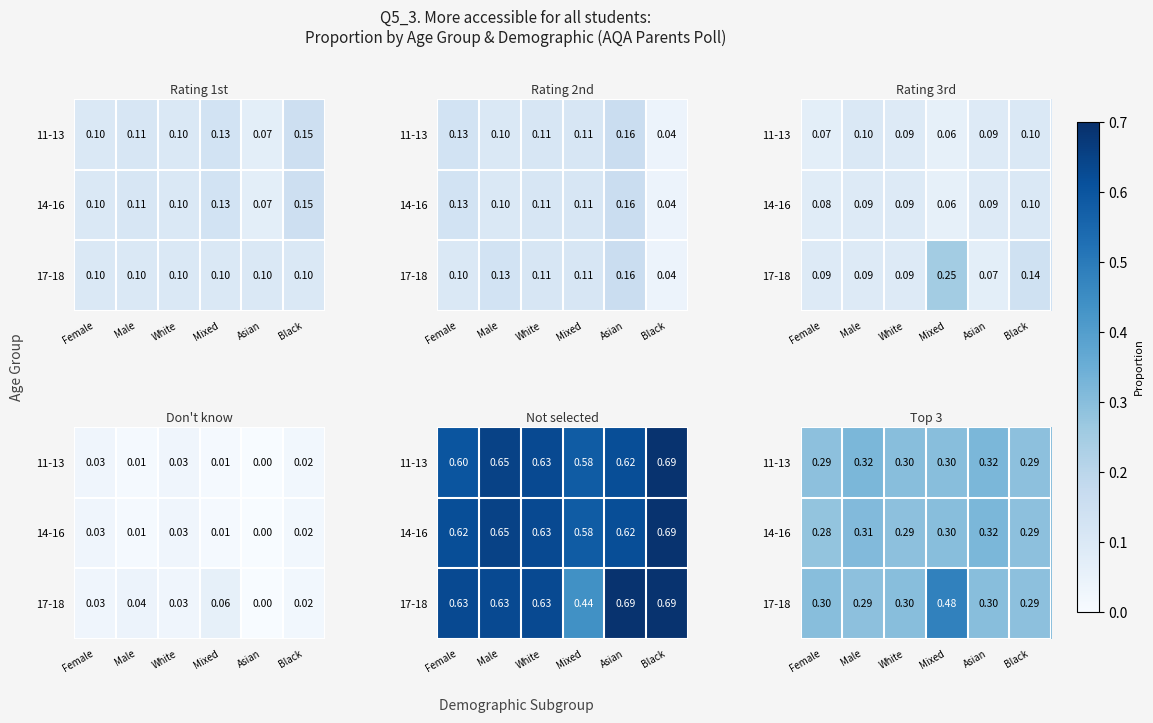

What is the total value across all series at Black?

0.9